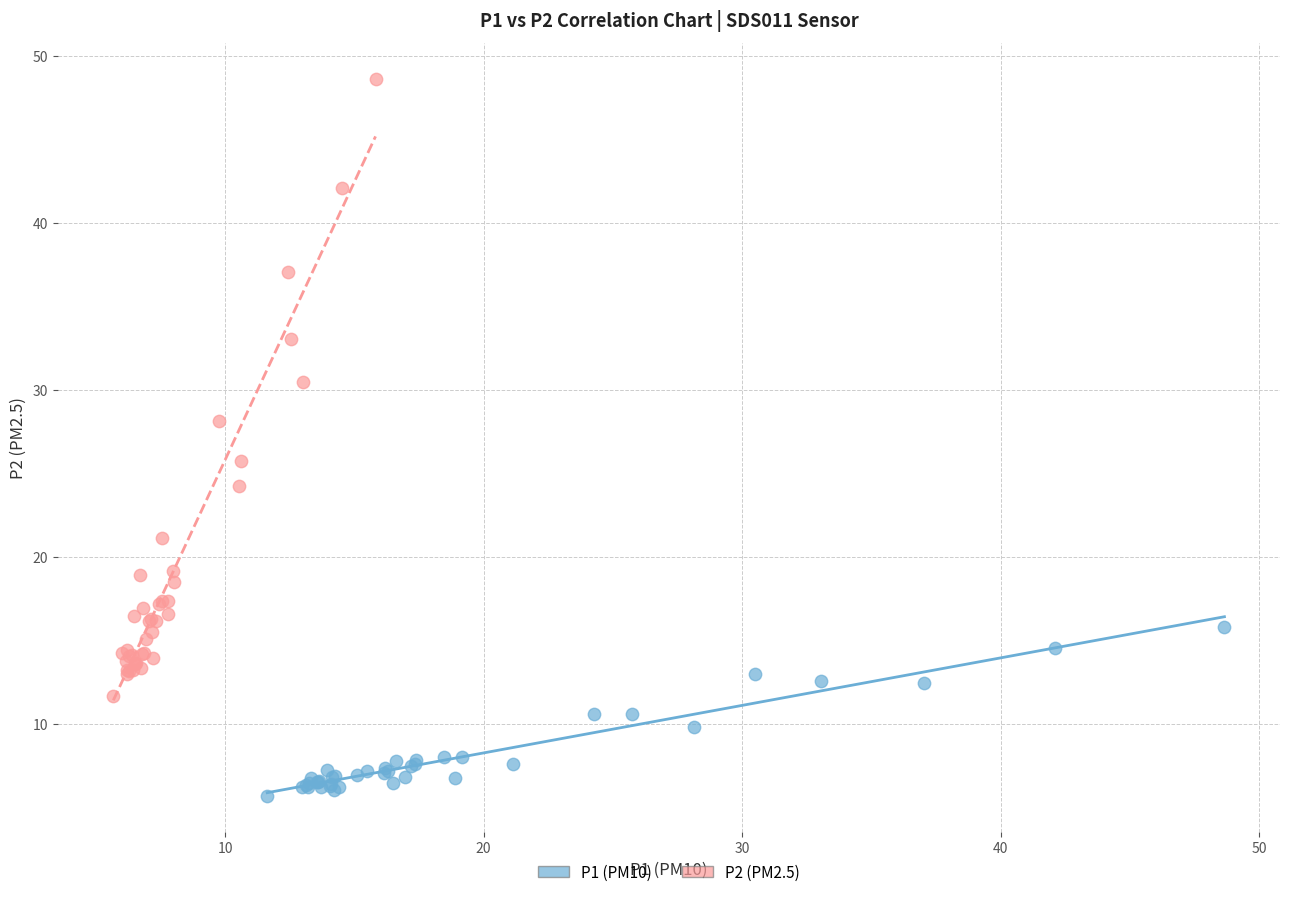

Which series reaches the minimum Y coordinate?

P1 (PM10)